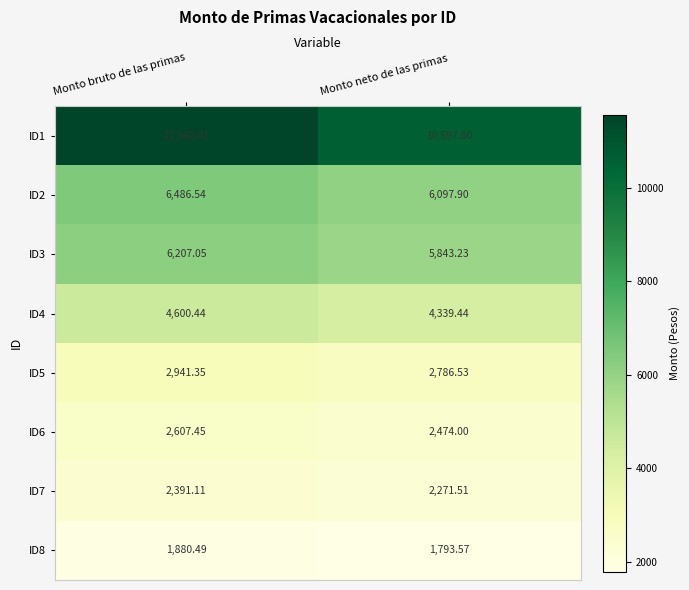

At how many categories does at least one series exceed 7490?

2